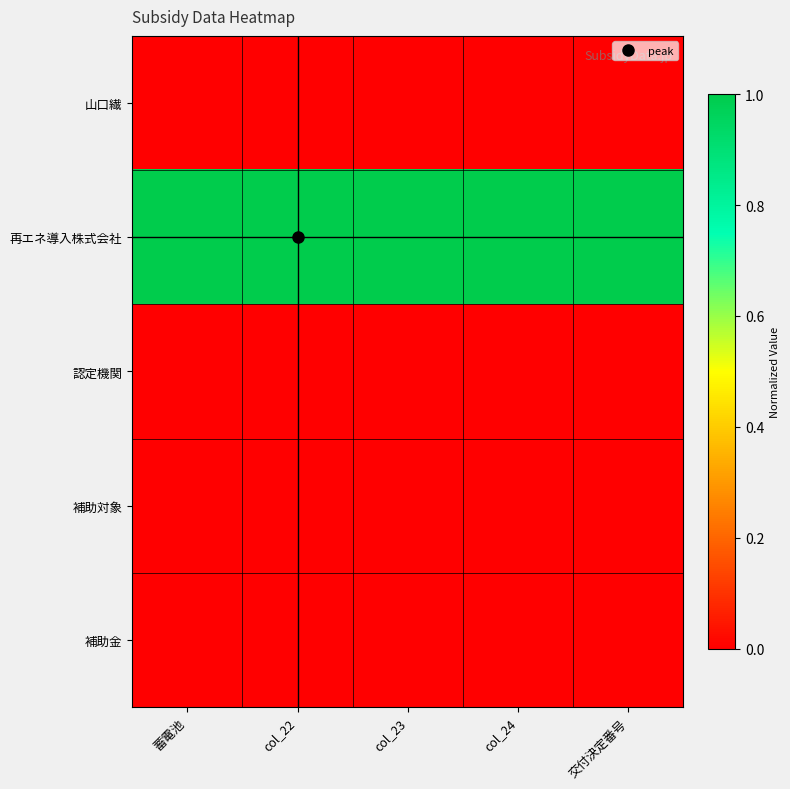

Rank the series at col_23 from lowest to highest value.

山口繊, 認定機関, 補助対象, 補助金, 再エネ導入株式会社